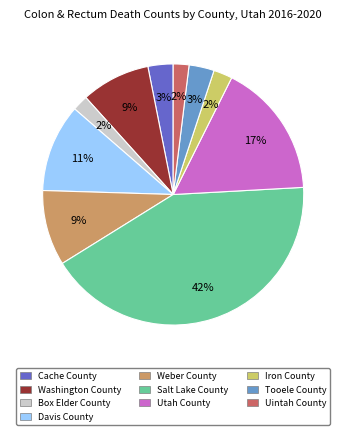

To the nearest percent, what portion does Cache County represent?

3%